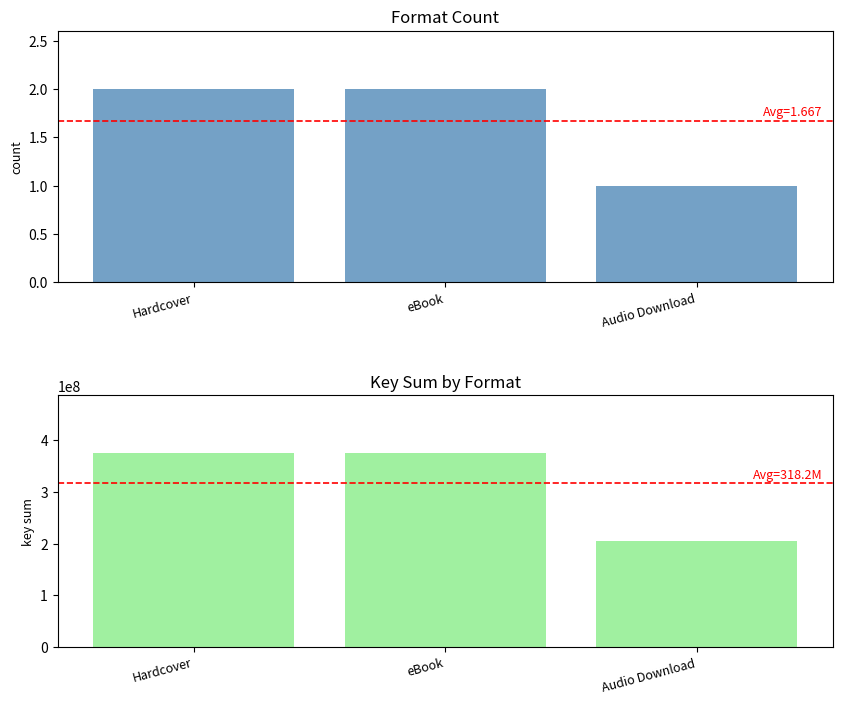

What is the value of the Count bar at the 3rd from the left?

1